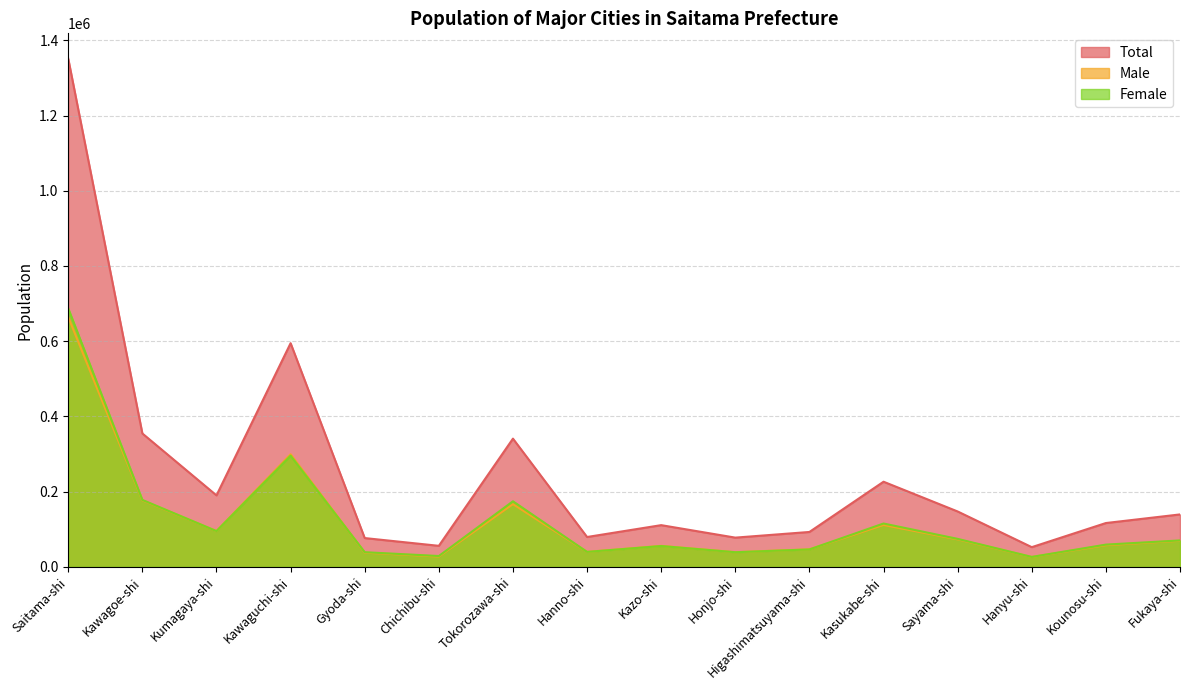

Which label corresponds to the smallest value in the chart?

Hanyu-shi